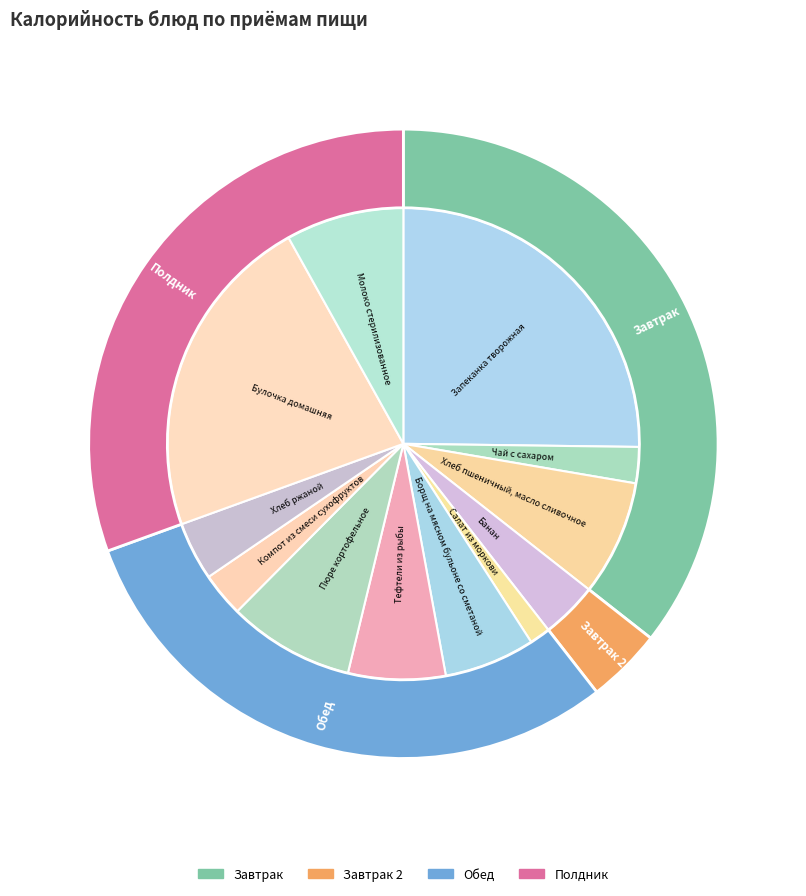

How many segments does this pie chart have?

12